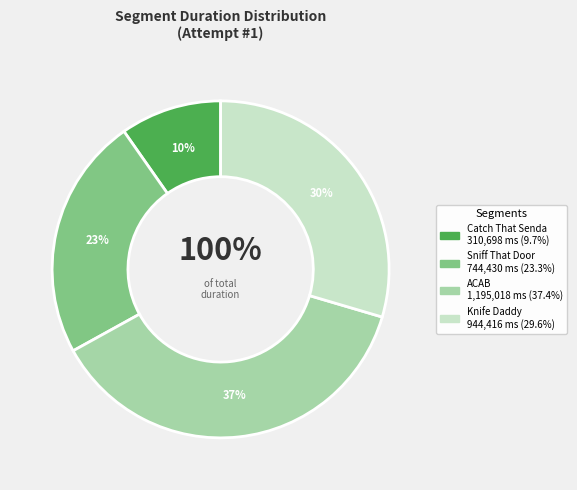

What percentage is NOT represented by Knife Daddy?

70.4%